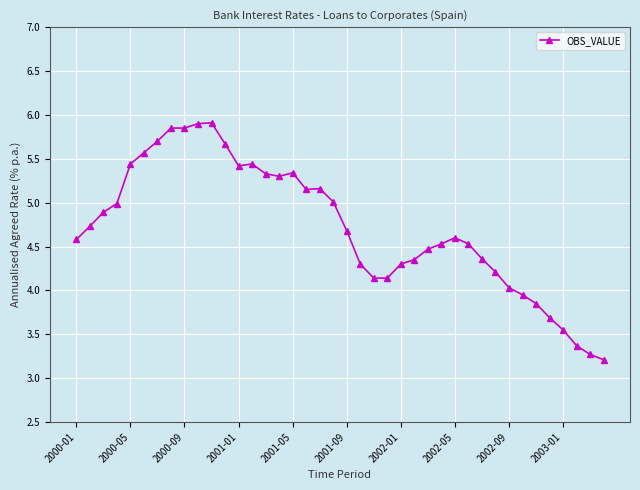

What is the value of the 11th point from the left?

5.9